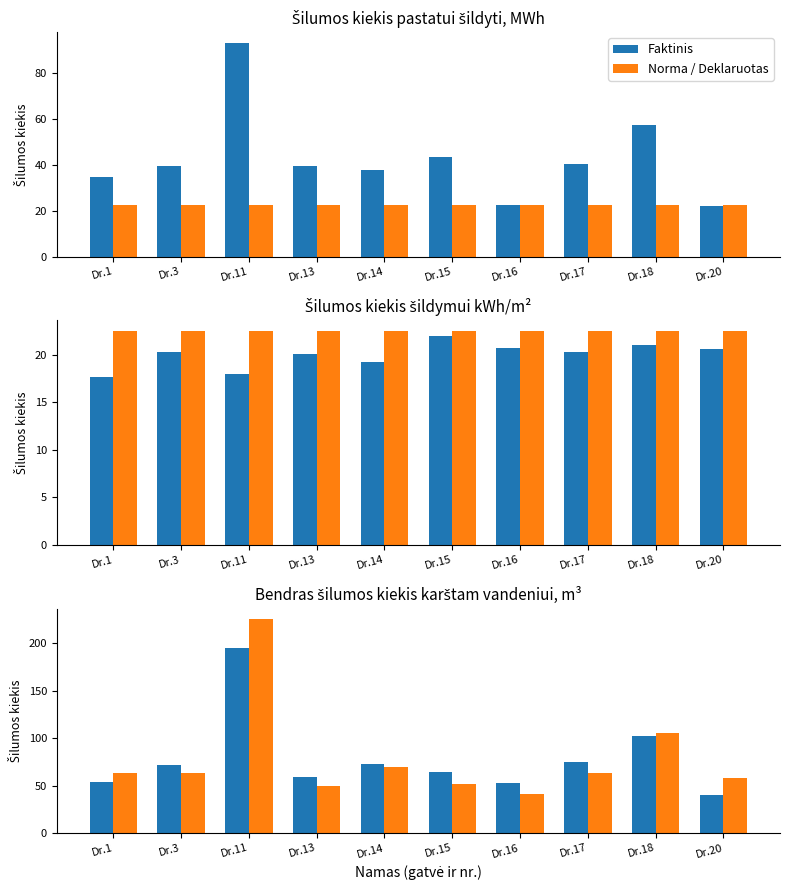

What is the average value of the Faktinis series?

78.7